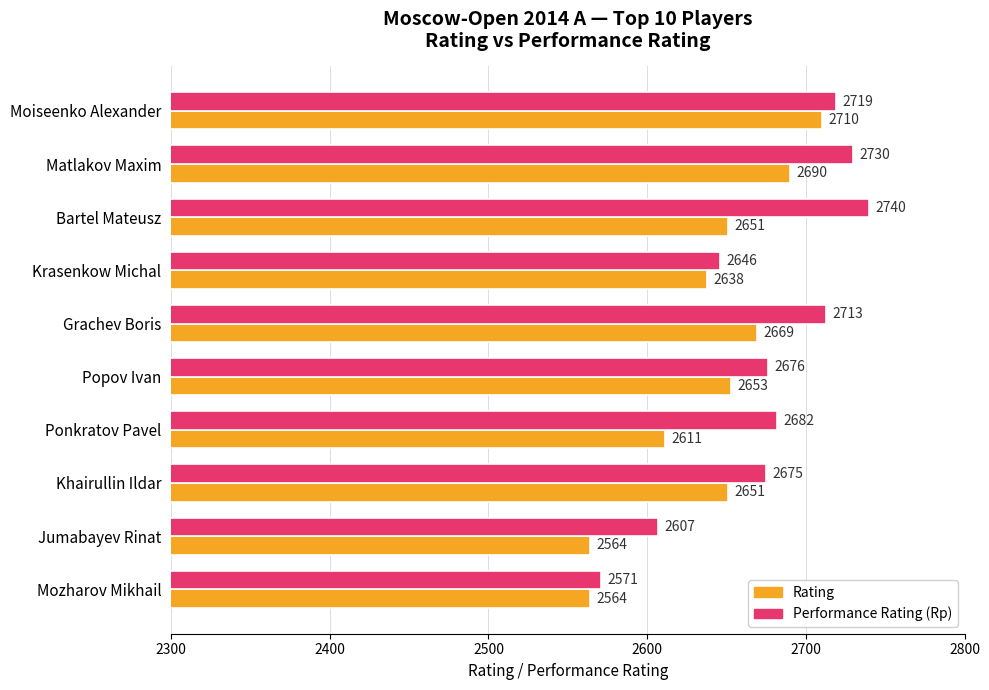

Rank the series by their average value, from lowest to highest.

Rating, Performance Rating (Rp)